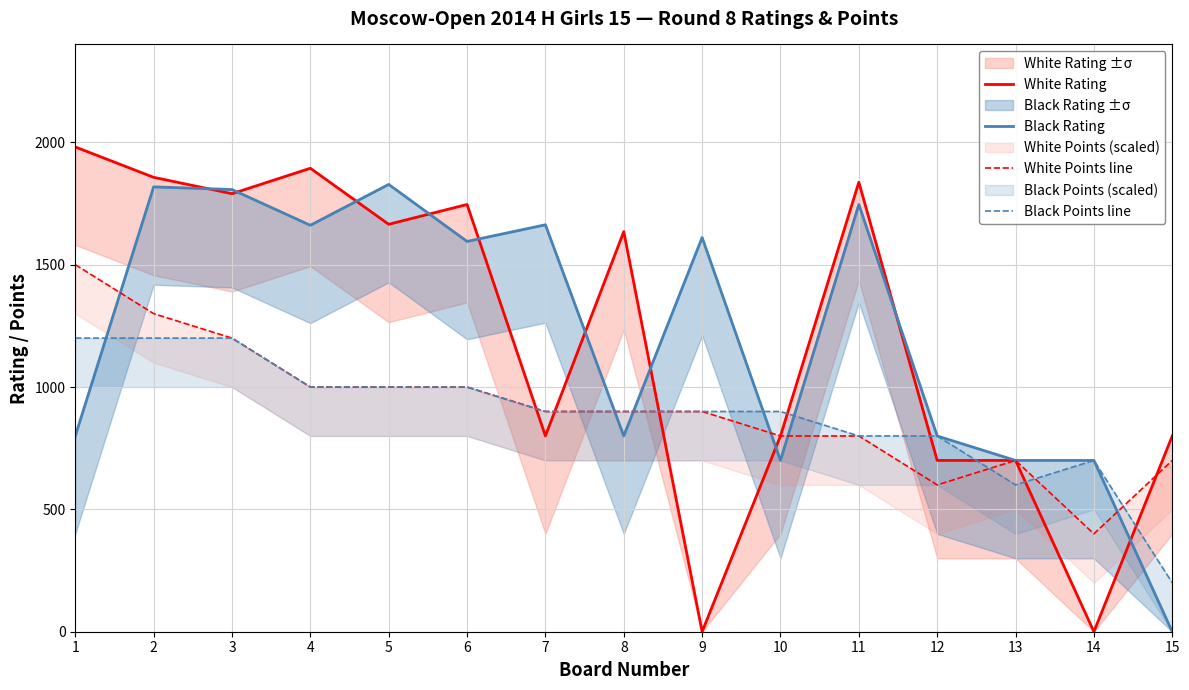

At which label does Black Points line first exceed 900?

1